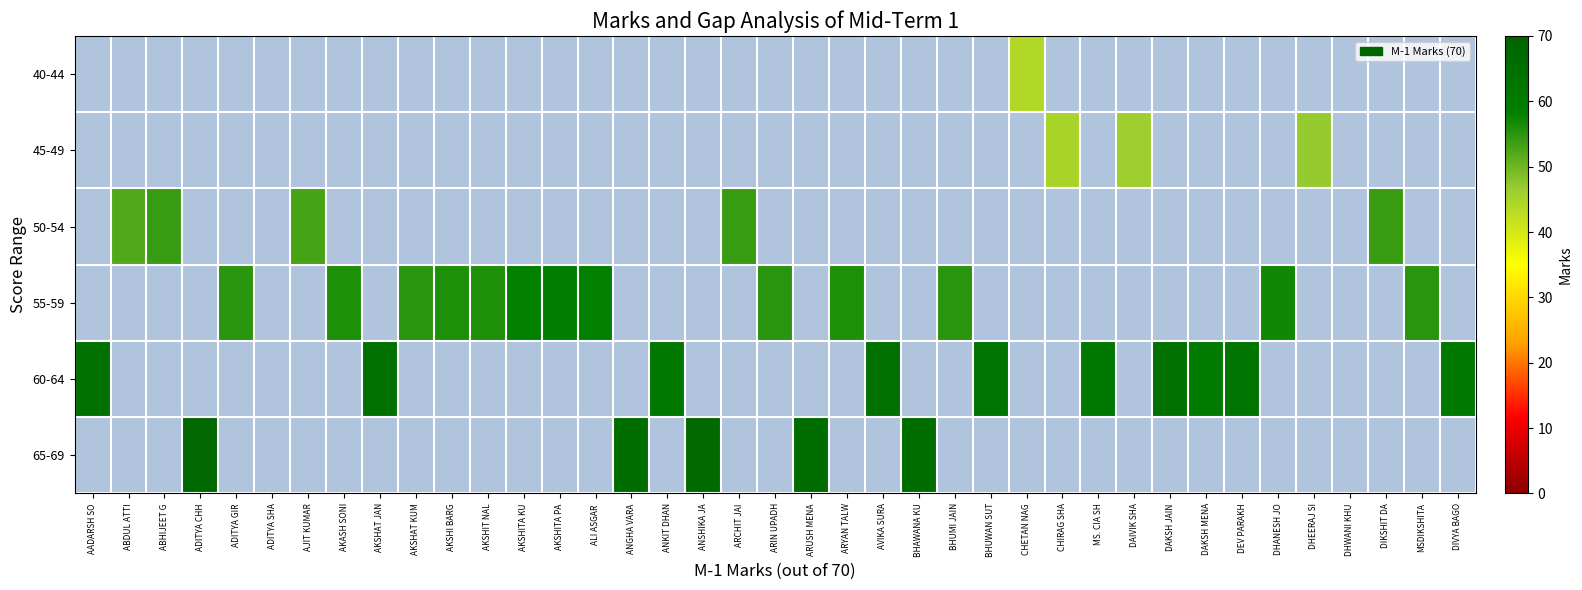

Rank the series by their average value, from lowest to highest.

40-44, 45-49, 50-54, 55-59, 60-64, 65-69